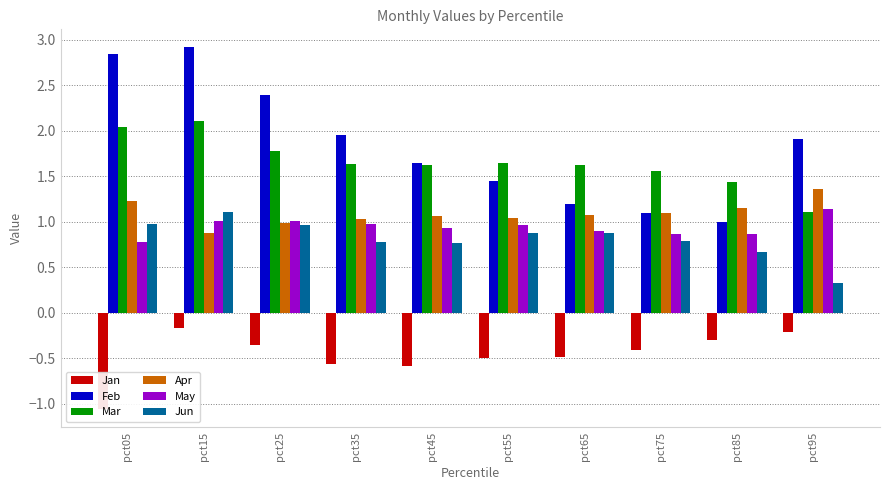

What is the sum of all Jan values?

-4.6